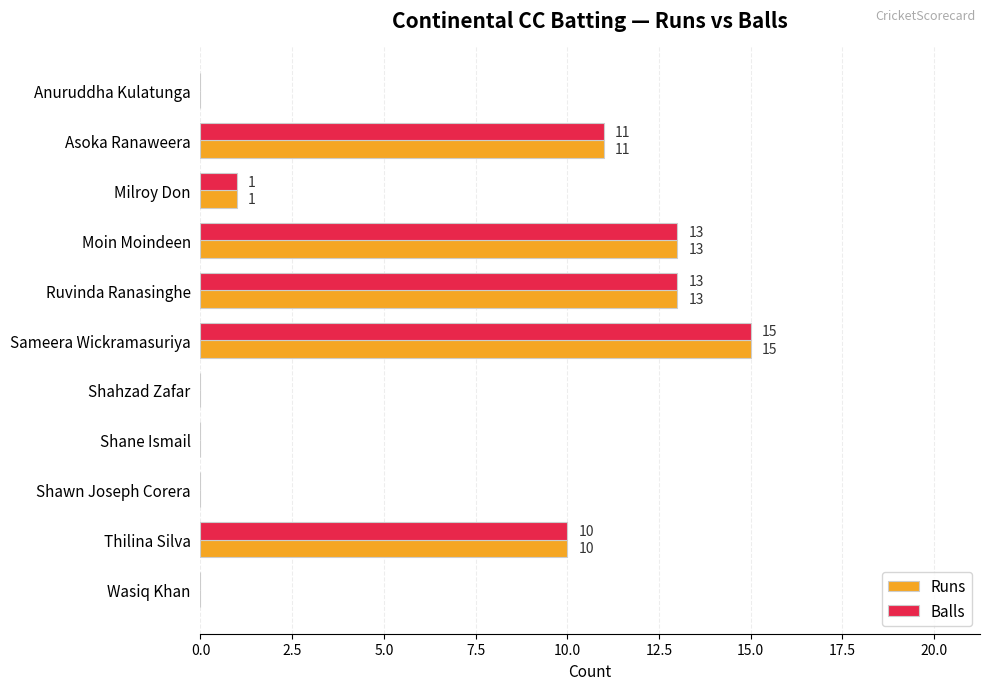

What is the total value across all series at Moin Moindeen?

26